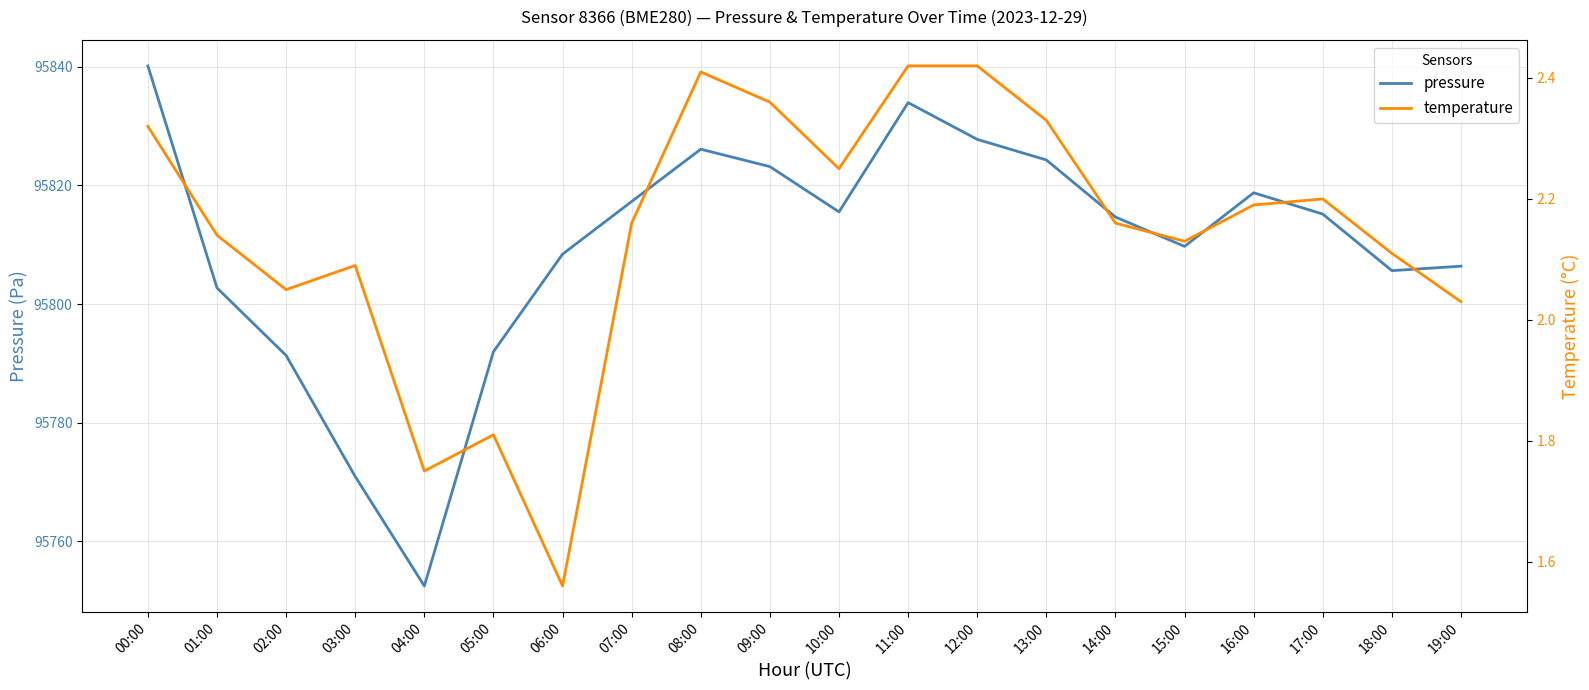

Which series has the largest total across all categories?

pressure